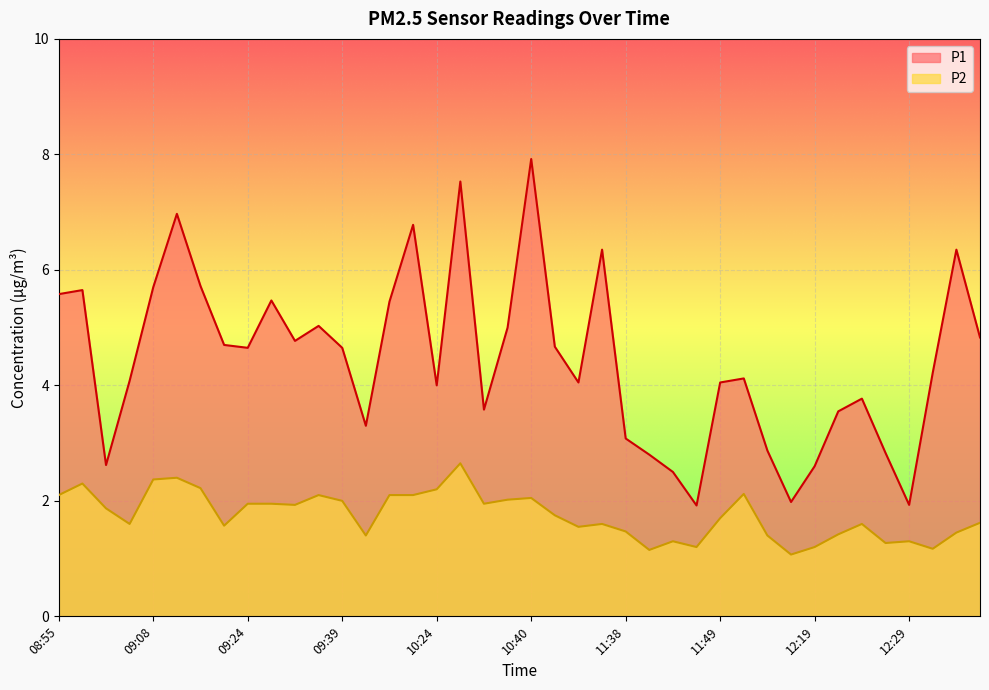

What is the label of the 25th point from the right?

10:18